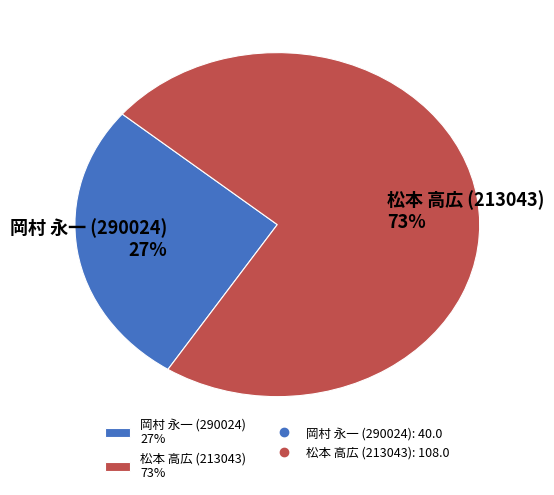

Approximately how many times larger is the value at 岡村 永一 (290024) compared to 松本 高広 (213043)?

0.4